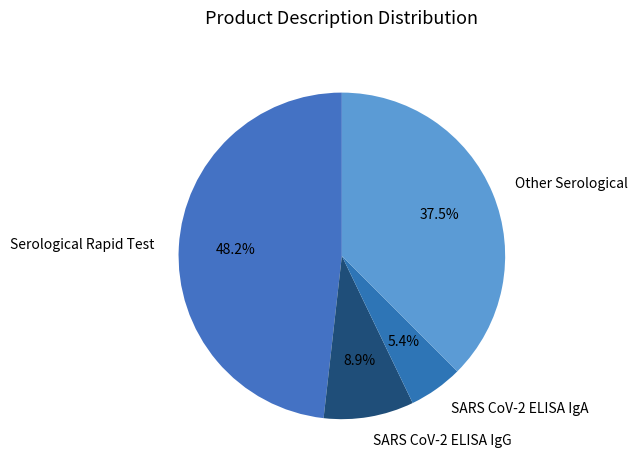

To the nearest percent, what is the combined percentage of Serological Rapid Test and SARS CoV-2 ELISA IgA?

54%